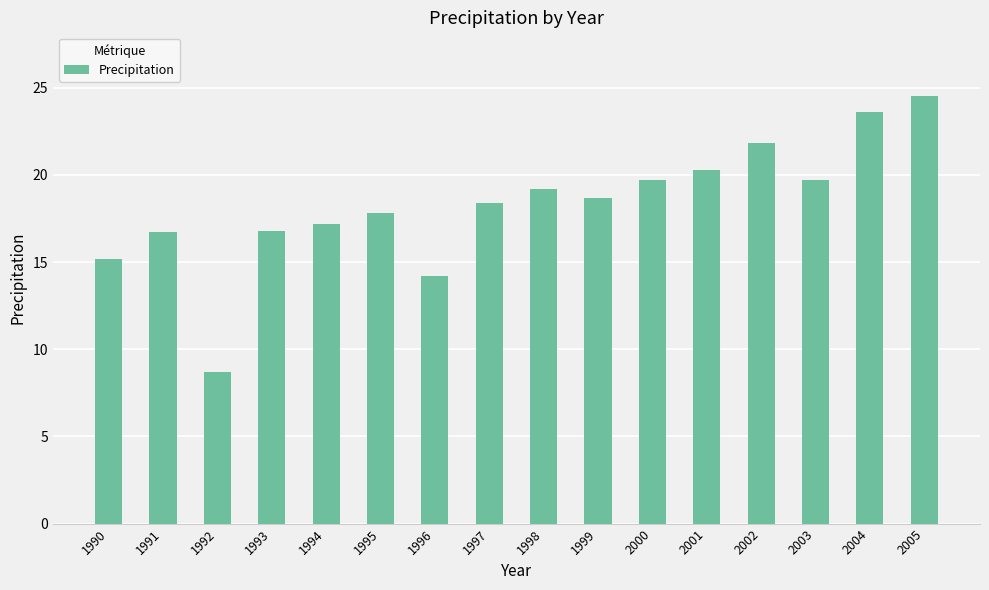

Approximately how many times larger is the value at 2001 compared to 2000?

1.0